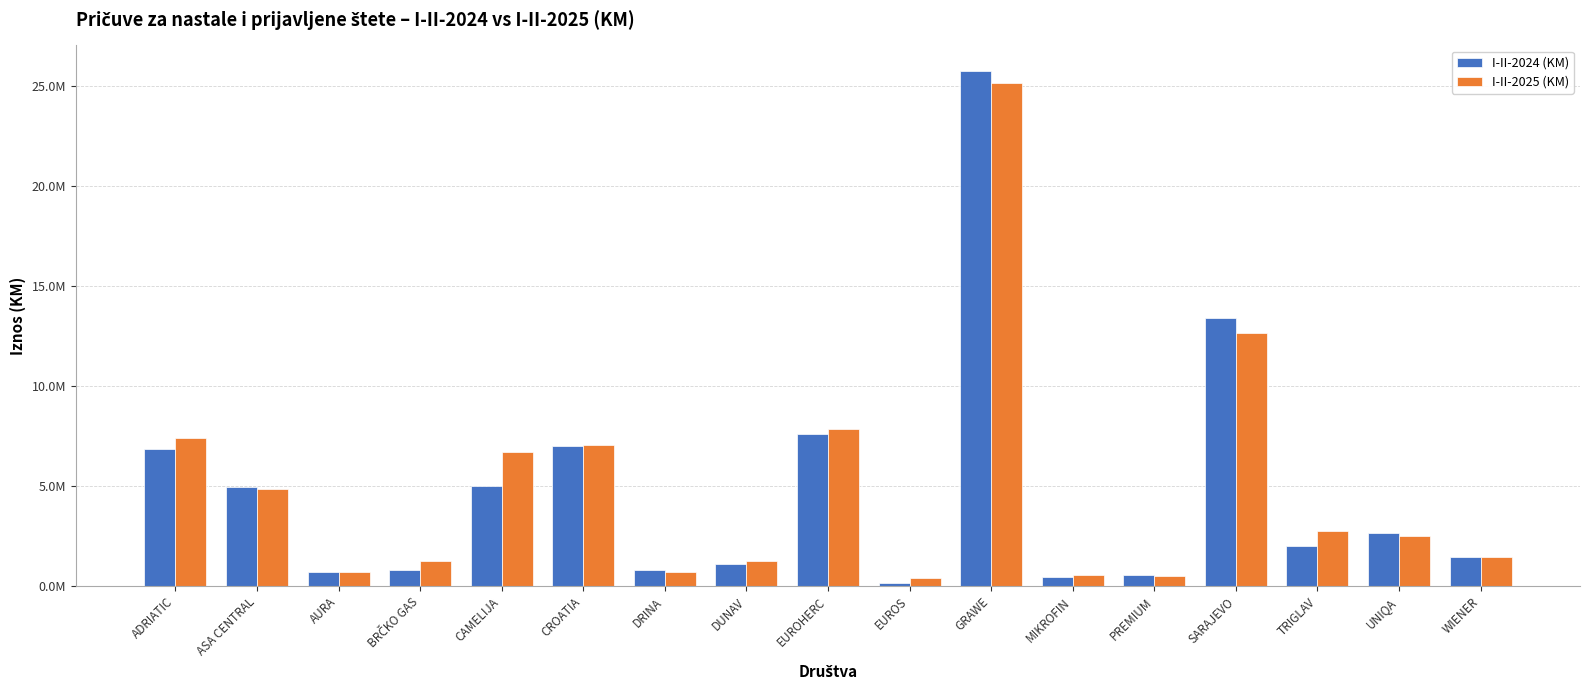

Are the bars grouped side by side (vs. stacked)?

Yes